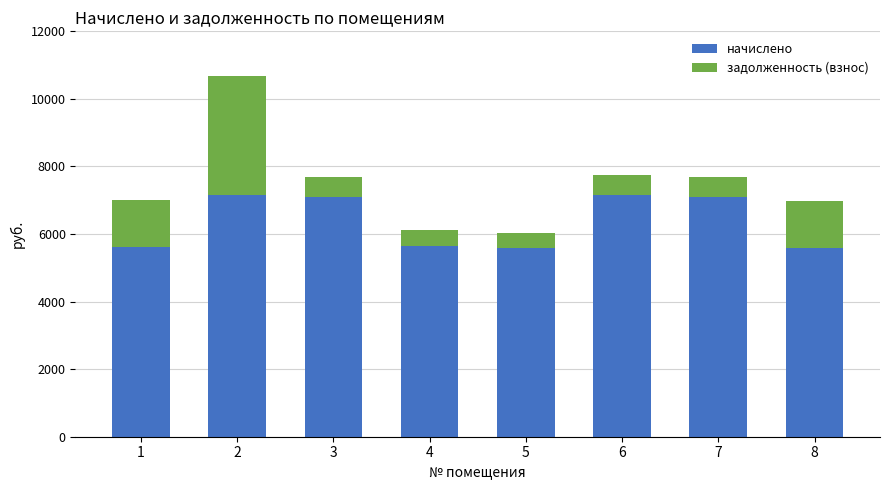

The value of начислено at 3 is 11283.9. True or false?

False